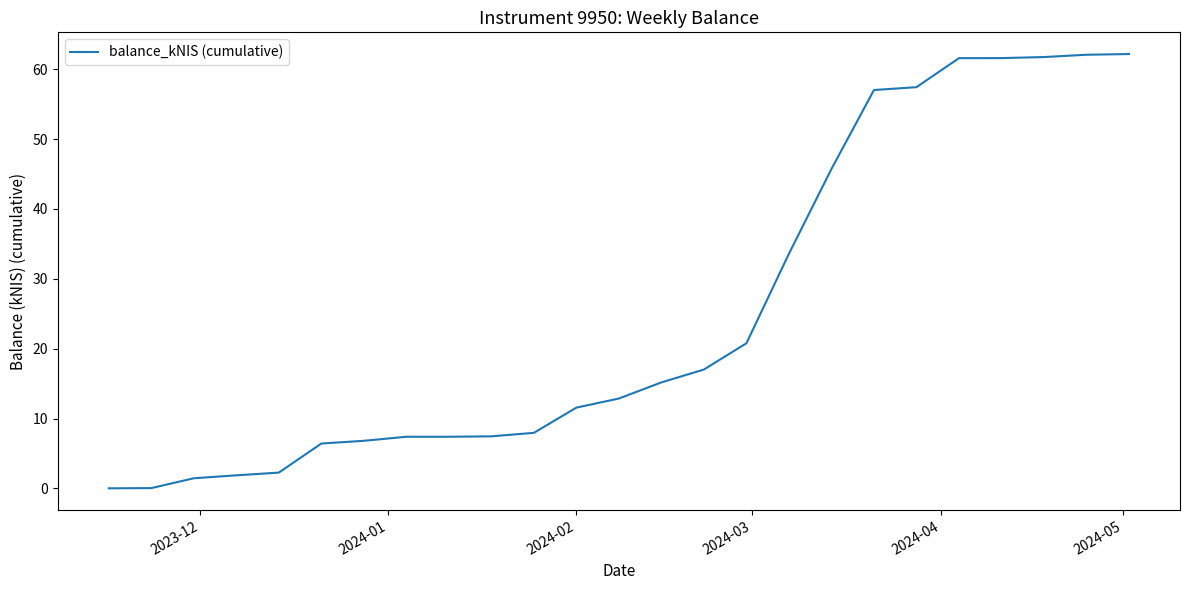

How many values are below 12?

12